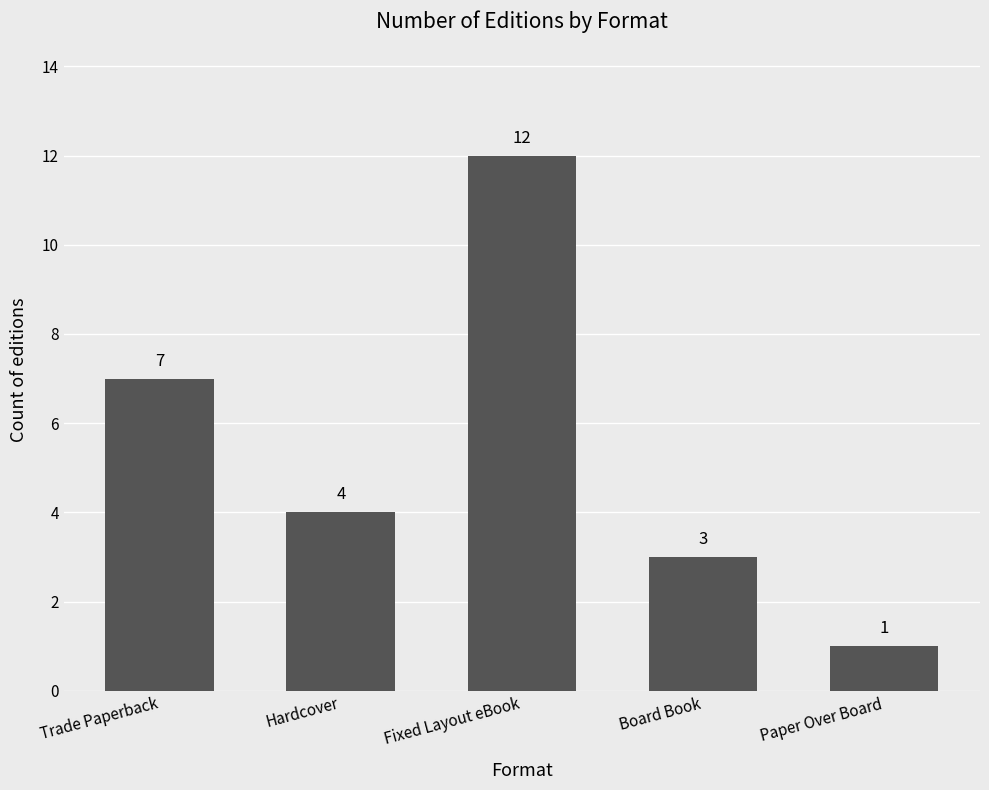

List the labels in order of value, largest first.

Fixed Layout eBook, Trade Paperback, Hardcover, Board Book, Paper Over Board